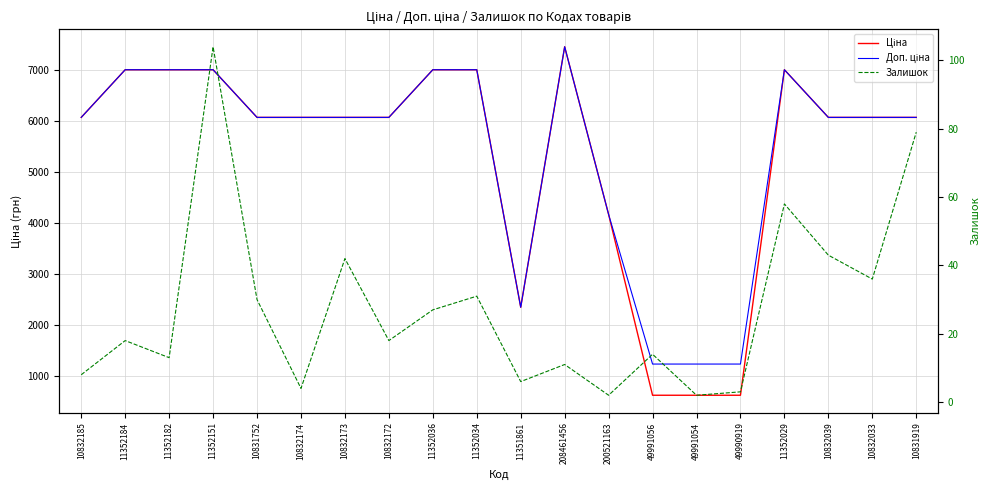

How many data points does each series have?

20